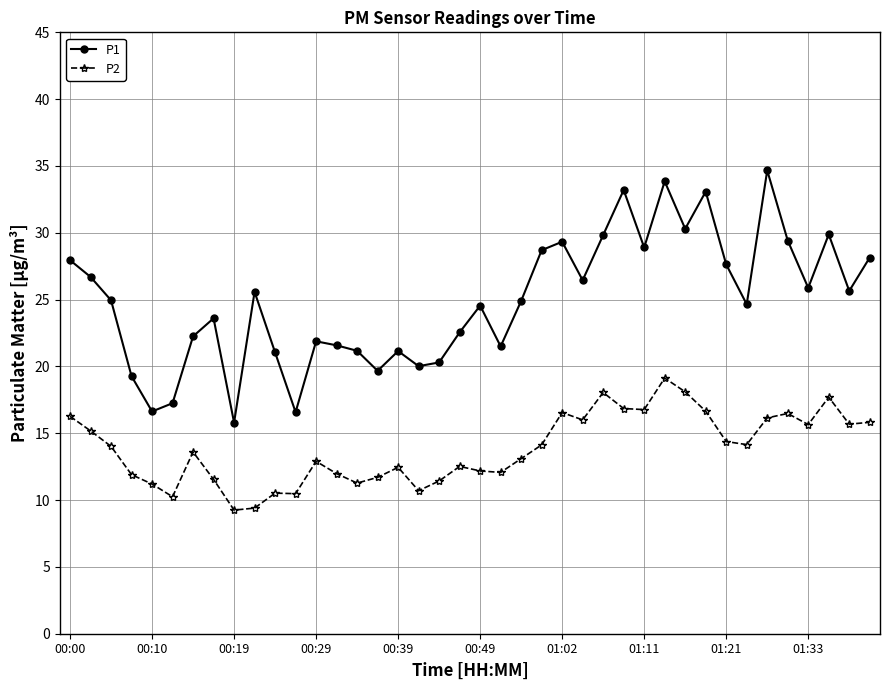

Which series has the largest total across all categories?

P1